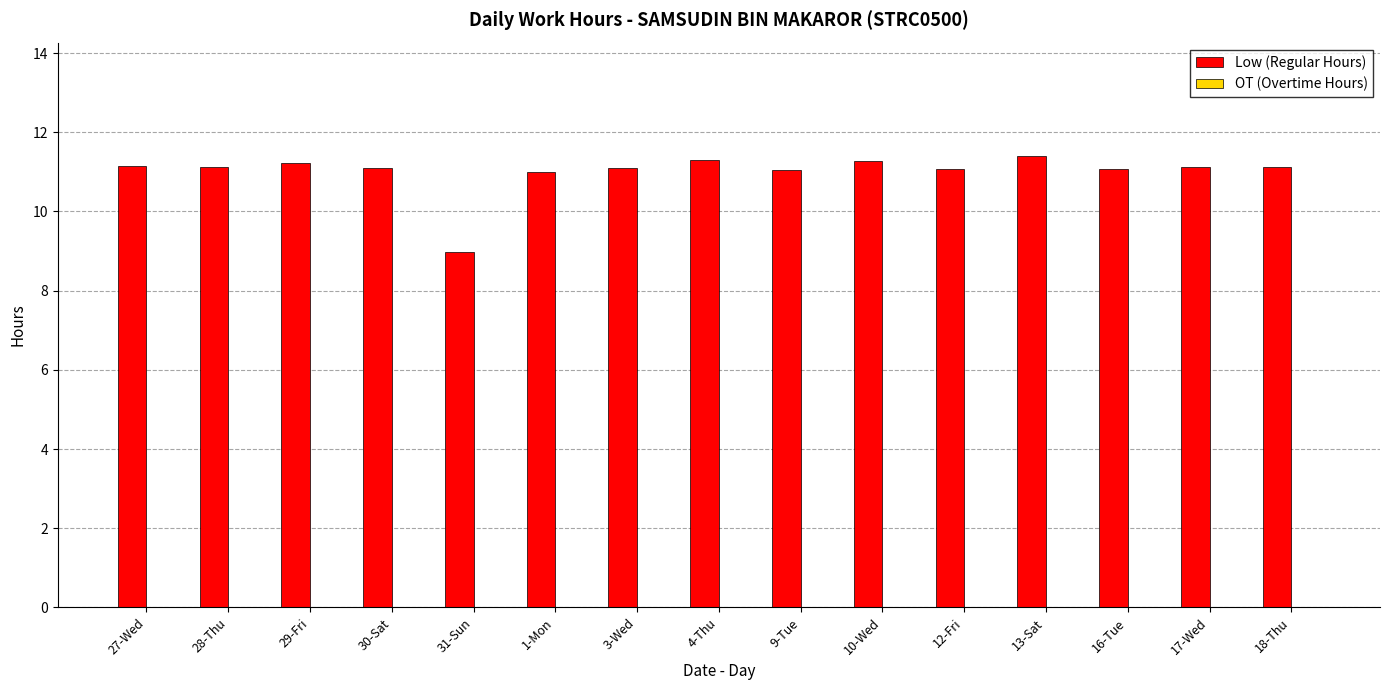

What is the value of the 12th bar from the left?

11.4